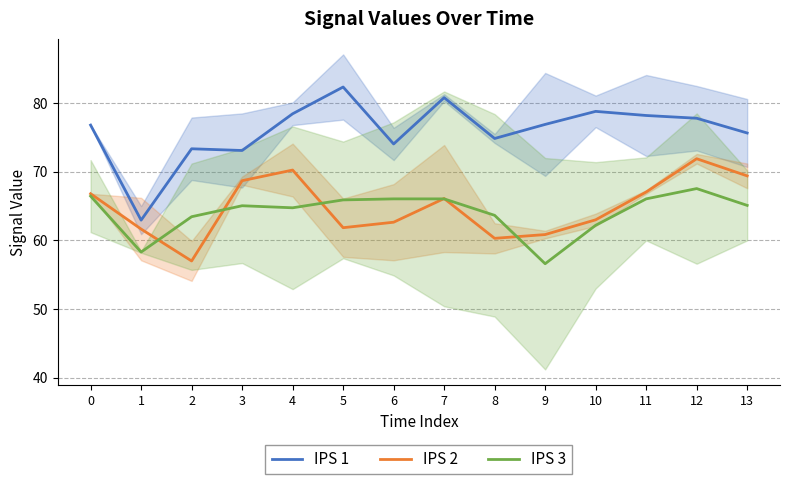

Reading right to left, extract all data points from this chart.

IPS 1: 75.7	77.8	78.2	78.8	76.9	74.8	80.8	74.1	82.3	78.4	73.1	73.3	63.0	76.8
IPS 2: 69.4	71.9	67.0	63.0	60.8	60.3	66.1	62.7	61.8	70.2	68.7	57.0	61.7	66.8
IPS 3: 65.1	67.5	66.0	62.2	56.6	63.7	66.0	66.0	65.9	64.8	65.1	63.5	58.3	66.5